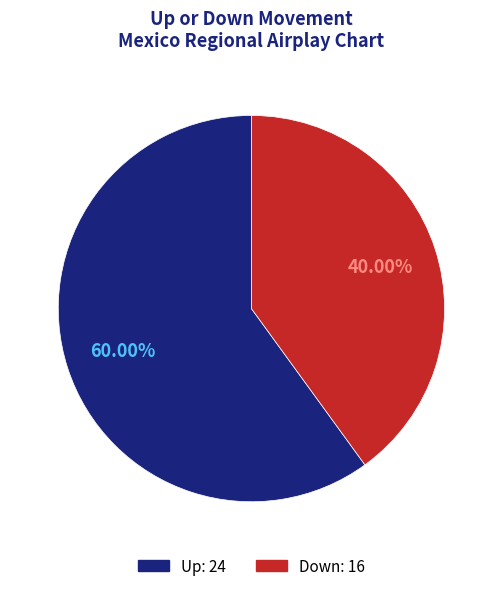

Does any single category account for the majority?

Yes